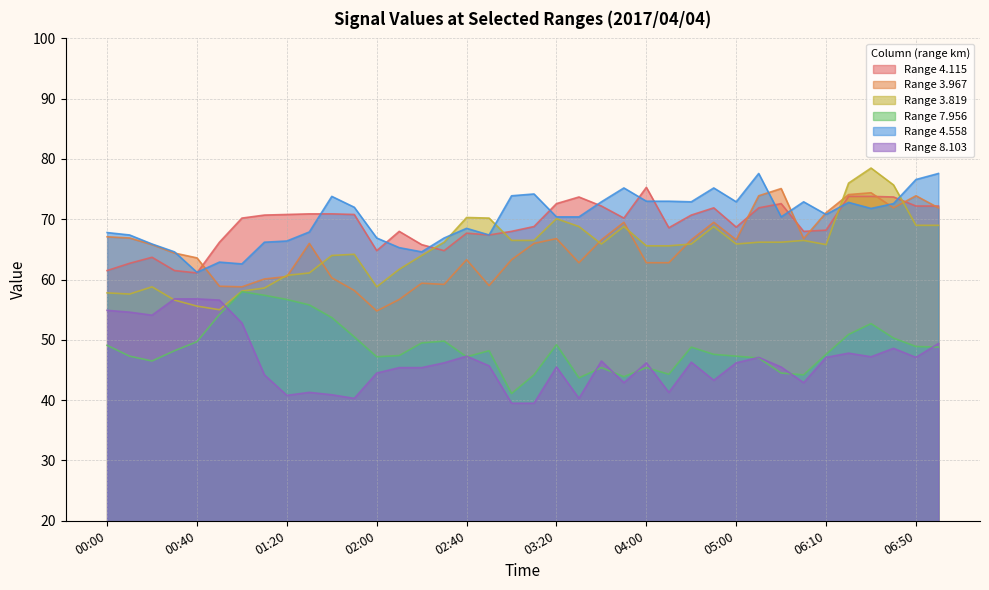

Which series changed the most between 02:40 and 06:40?

3.967